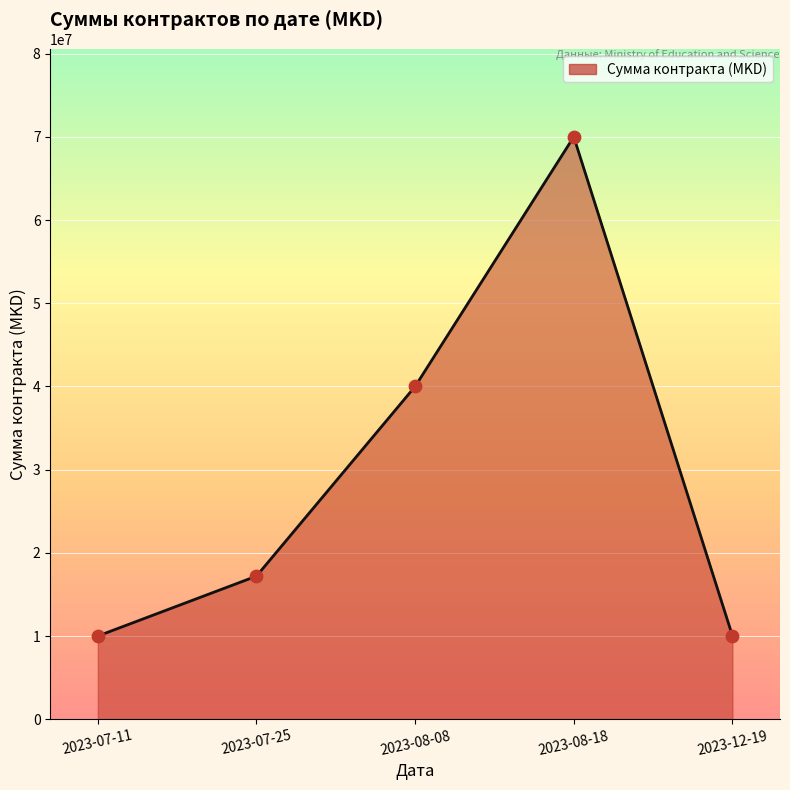

Between 2023-08-18 and 2023-07-11, which is larger?

2023-08-18